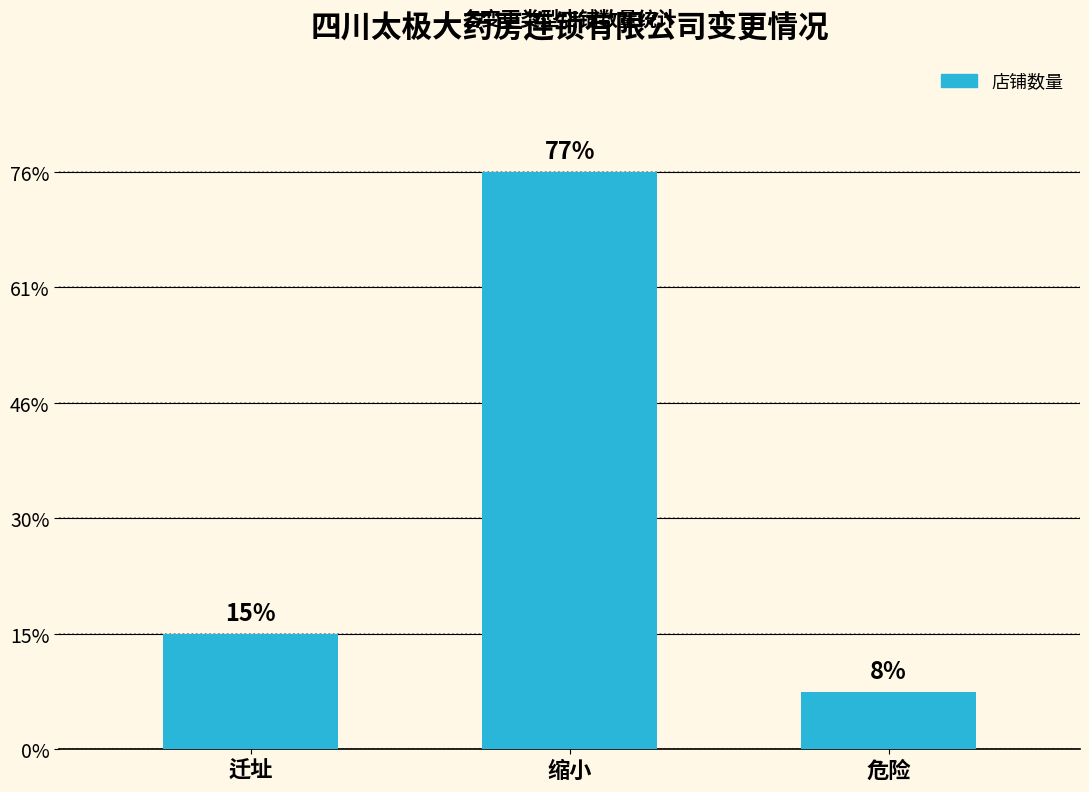

Count the number of data series in this chart.

1